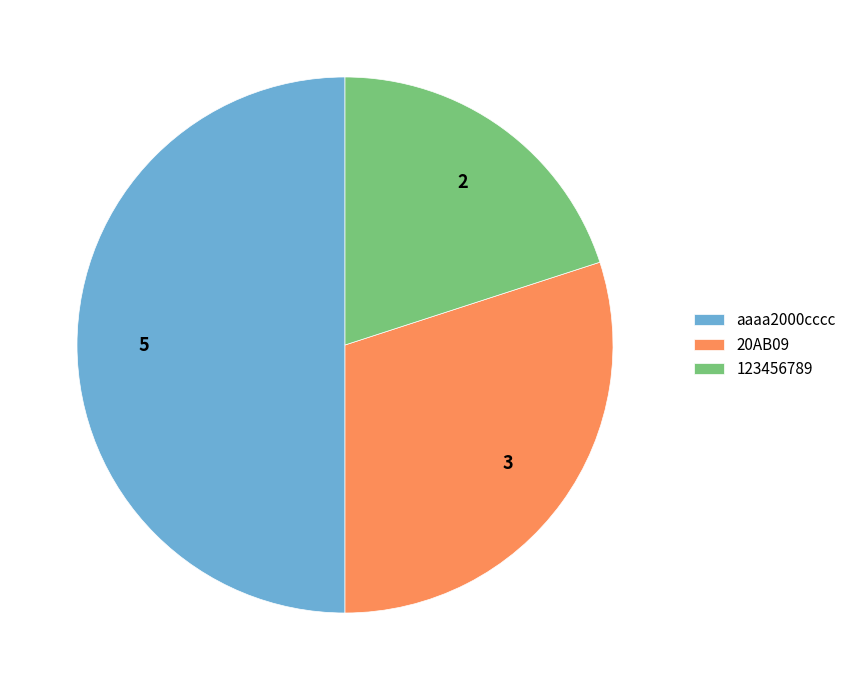

What is the largest slice in the pie chart?

aaaa2000cccc